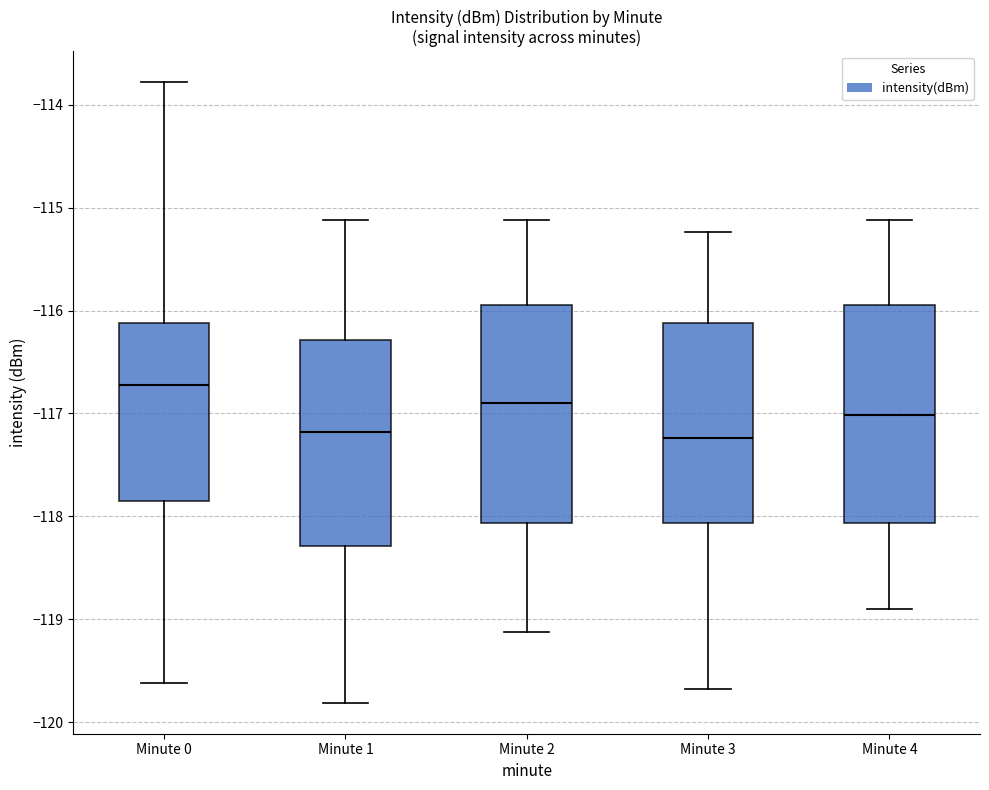

Reading left to right, transcribe this box plot: for each box, give where its median line is, the range the box spans, and where its two whiskers end, as read against the y-axis. The values are not printed on the chart, so give them approximately, as read against the axis.

Minute 0: median -116.7, box -117.9 to -116.1, whiskers -119.6 to -113.8
Minute 1: median -117.2, box -118.3 to -116.3, whiskers -119.8 to -115.1
Minute 2: median -116.9, box -118.1 to -115.9, whiskers -119.1 to -115.1
Minute 3: median -117.2, box -118.1 to -116.1, whiskers -119.7 to -115.2
Minute 4: median -117.0, box -118.1 to -115.9, whiskers -118.9 to -115.1